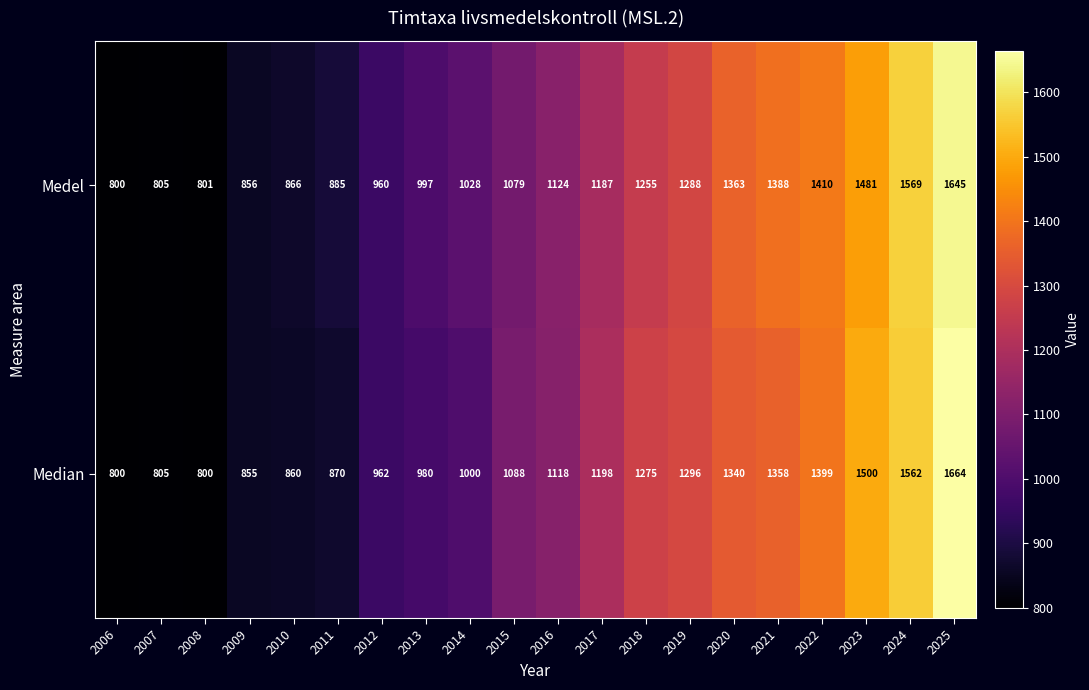

At which category is the sum across all series the highest?

2025